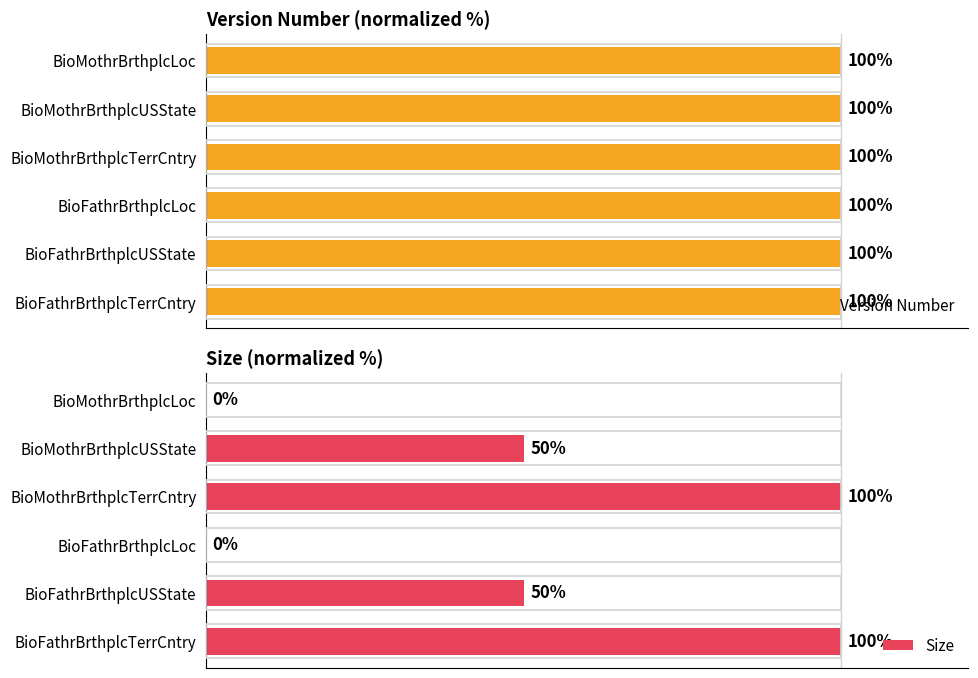

Is the value of Size at 0 greater than the value of Version Number at 0?

No